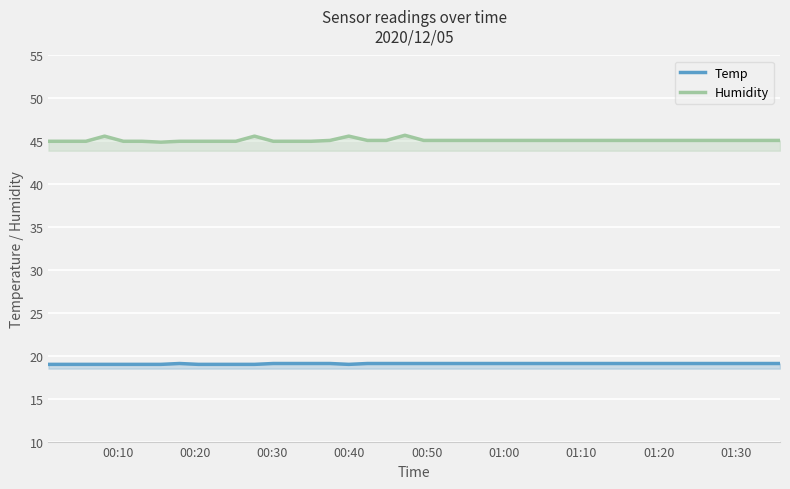

Which series has the largest total across all categories?

Humidity